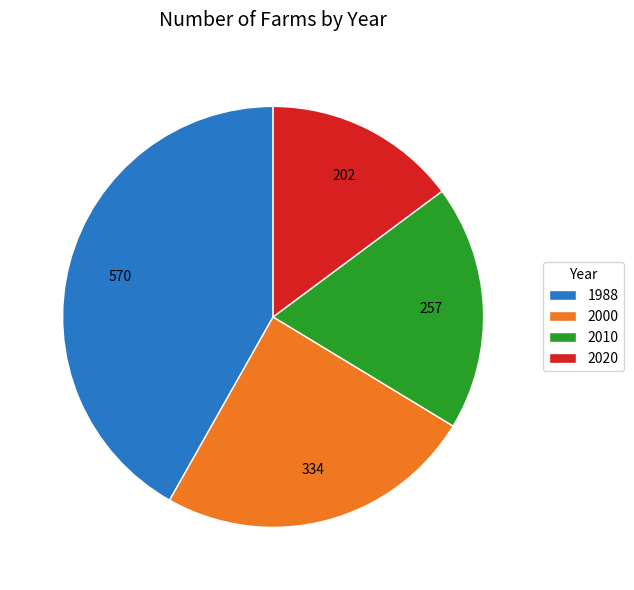

Which has a higher value, 2010 or 2000?

2000